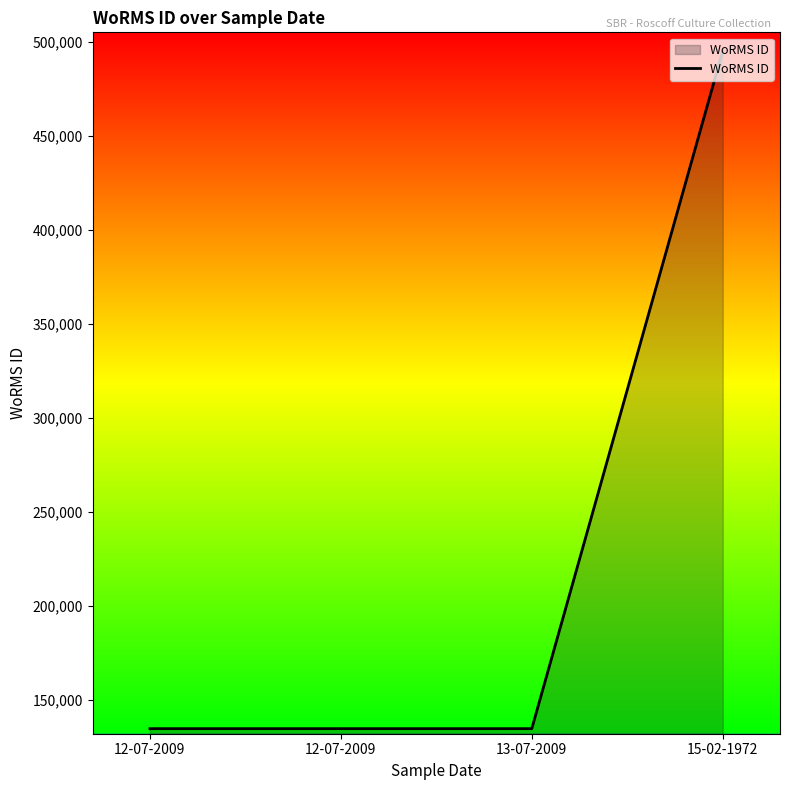

How many distinct data groups are displayed?

1